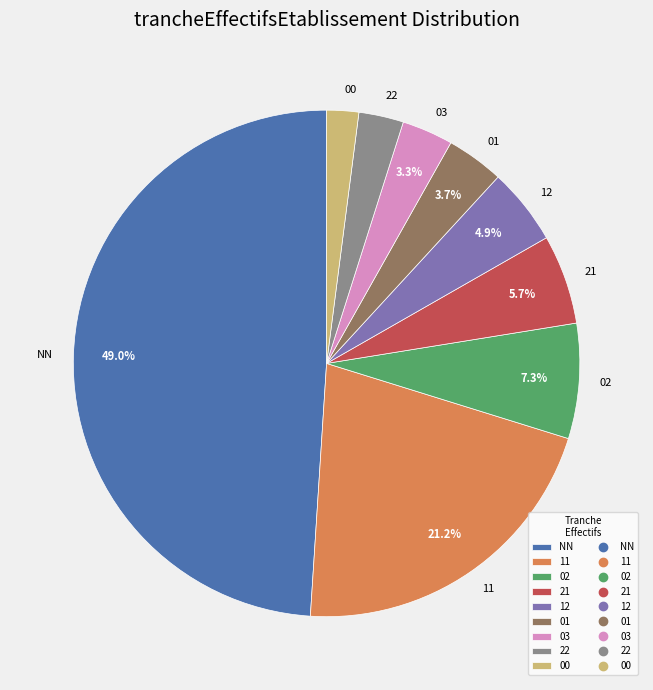

Does 12 account for over 50% of the chart?

No